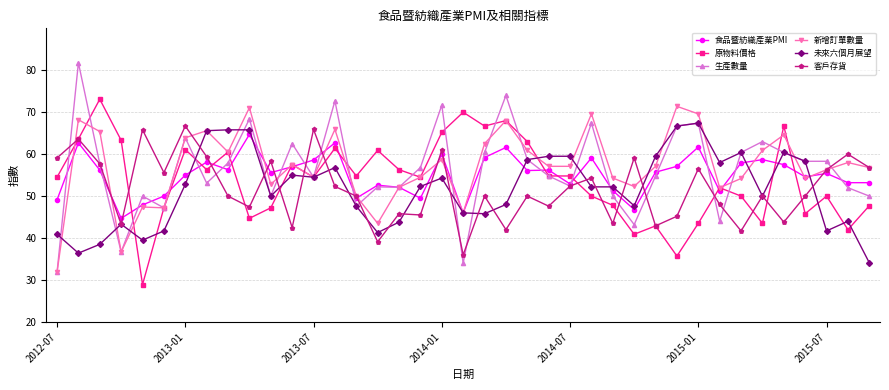

What are all the series names shown in the legend?

食品暨紡織產業PMI, 原物料價格, 生產數量, 新增訂單數量, 未來六個月展望, 客戶存貨